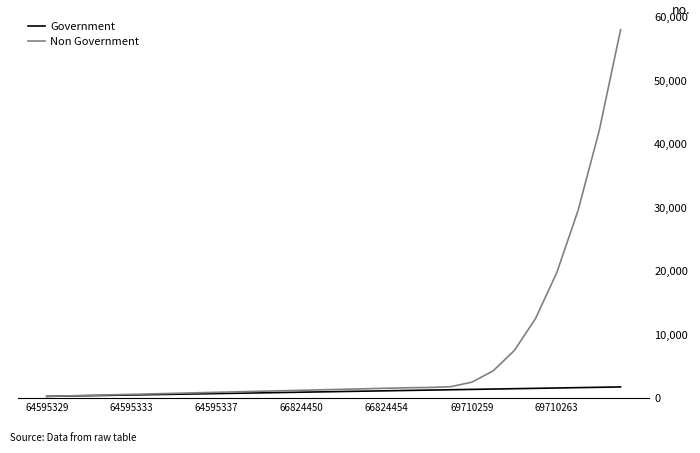

What is the maximum value shown in the chart?

57972